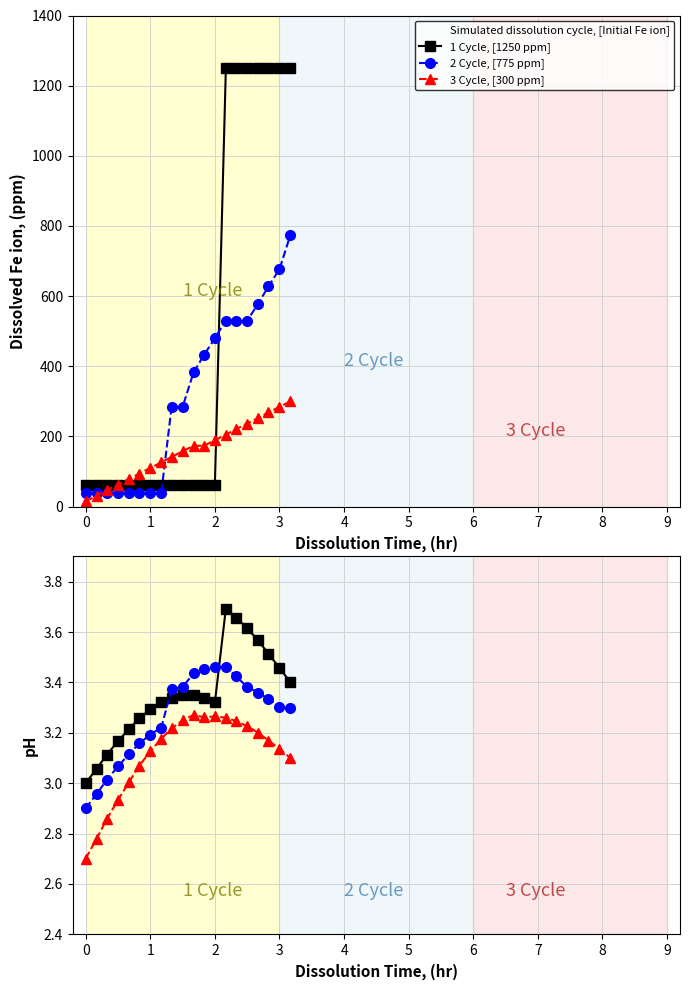

How many lines are shown in the chart?

3